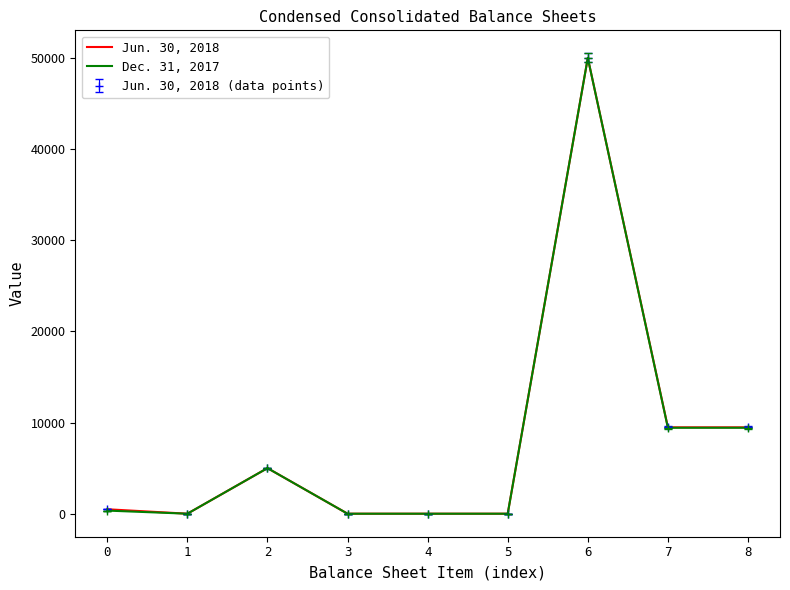

What are all the series names shown in the legend?

Jun. 30, 2018, Dec. 31, 2017